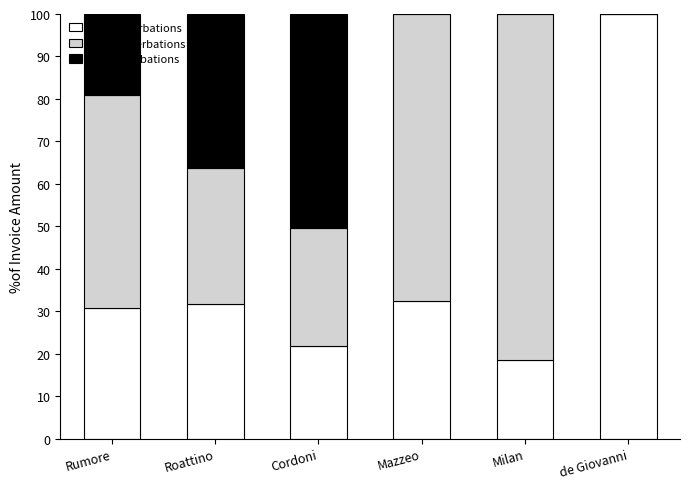

What is the maximum value for No exacerbations?

100.0